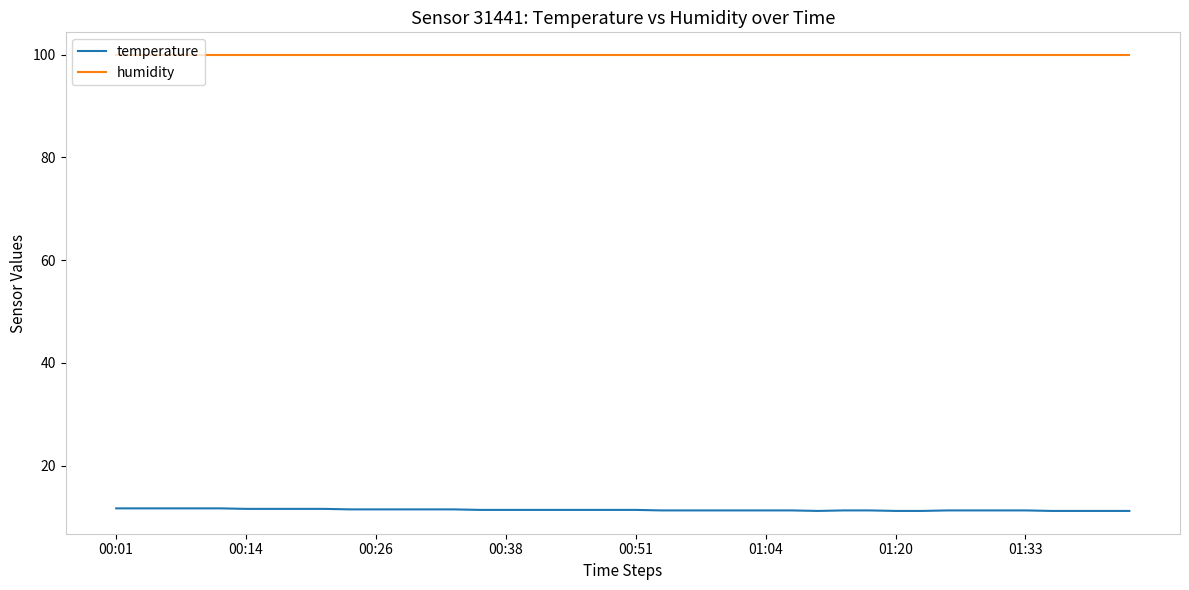

How many series are shown in this chart?

2